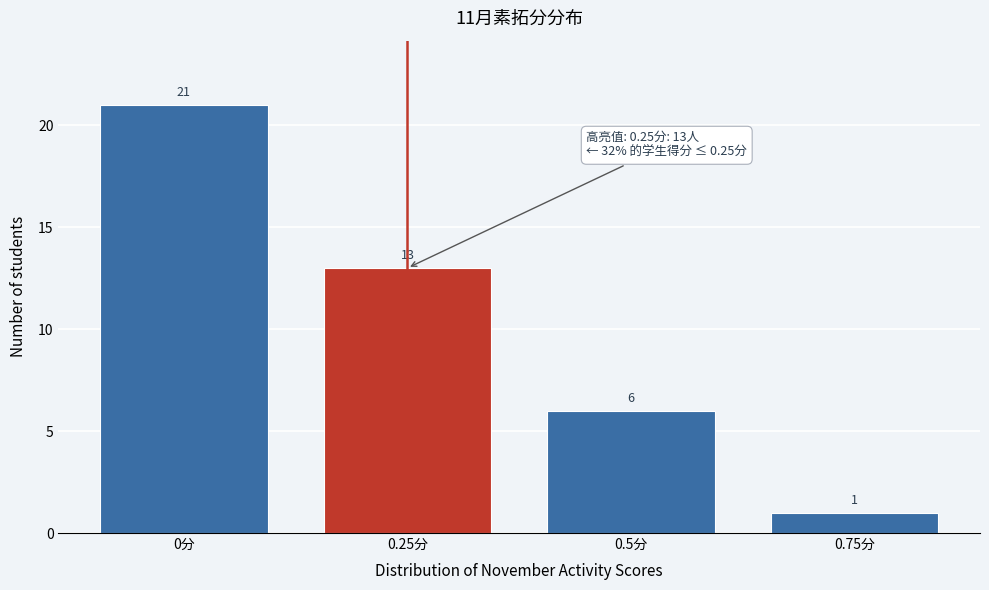

How tall is the bar that spans 0.125 to 0.375 on the x-axis? The bar edges are not printed on the chart, so give them approximately, as read against the axis.

13